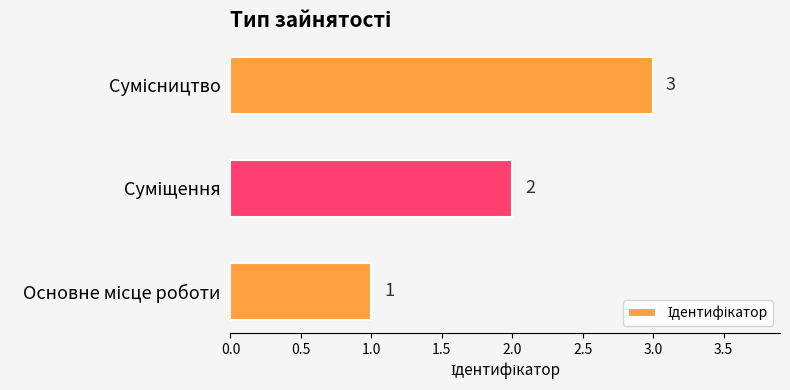

How many values are between 1 and 3?

3